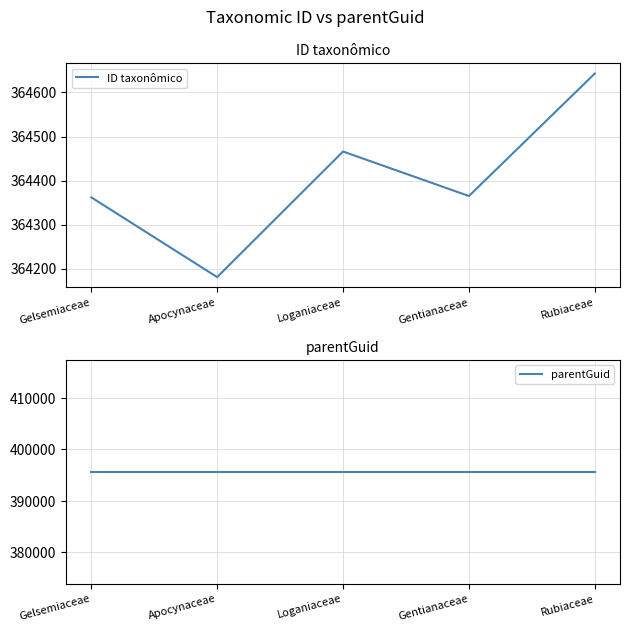

List the series in order of their overall mean, lowest first.

ID taxonômico, parentGuid